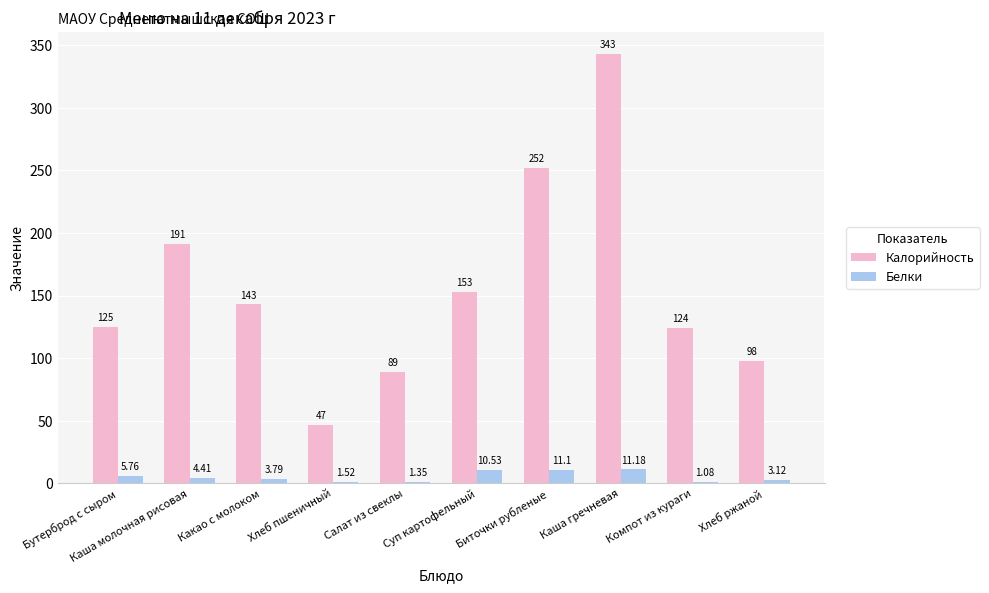

What is the sum of all Белки values?

53.8